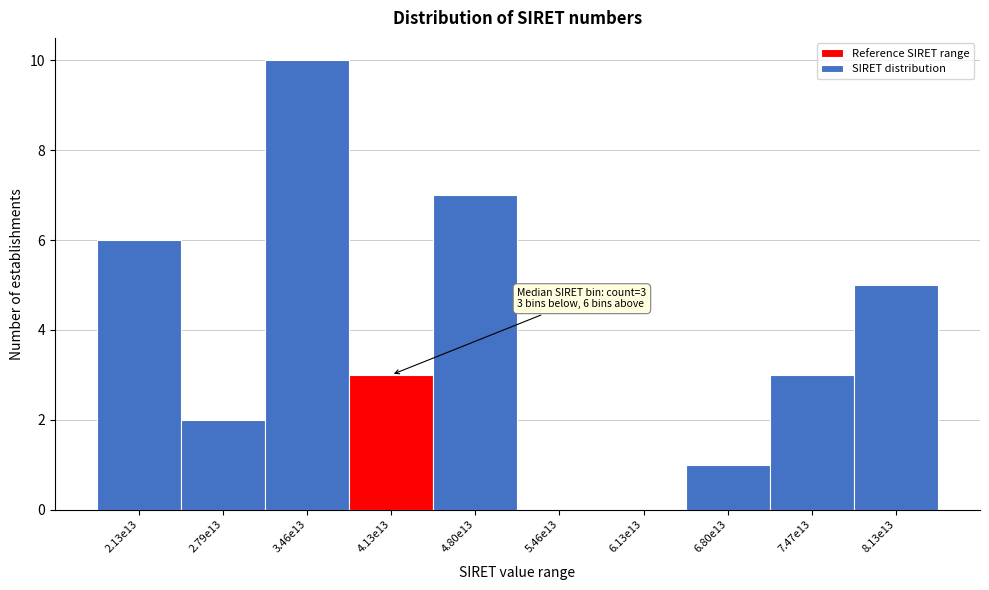

Reading left to right, list all the values displayed in this chart.

2.13e13=6	2.79e13=2	3.46e13=10	4.13e13=3	4.80e13=7	5.46e13=0	6.13e13=0	6.80e13=1	7.47e13=3	8.13e13=5